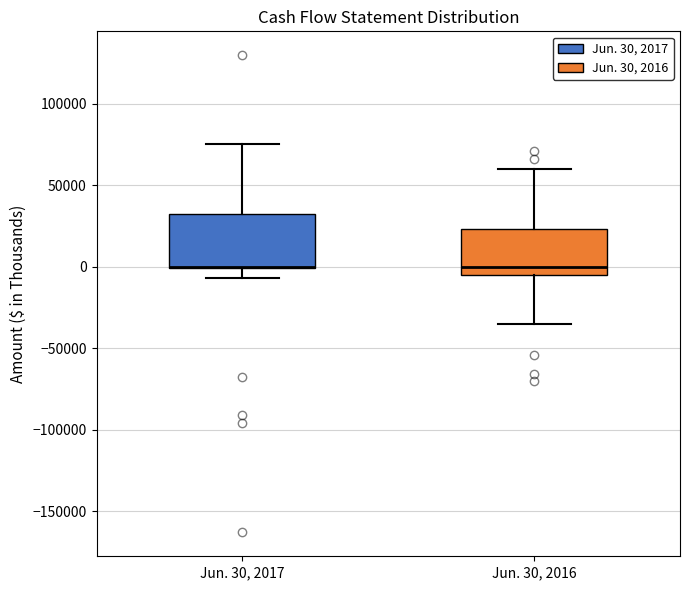

Where is the lower edge of the box for Jun. 30, 2016 on the y-axis? The values are not printed on the chart, so give them approximately, as read against the axis.

-5000